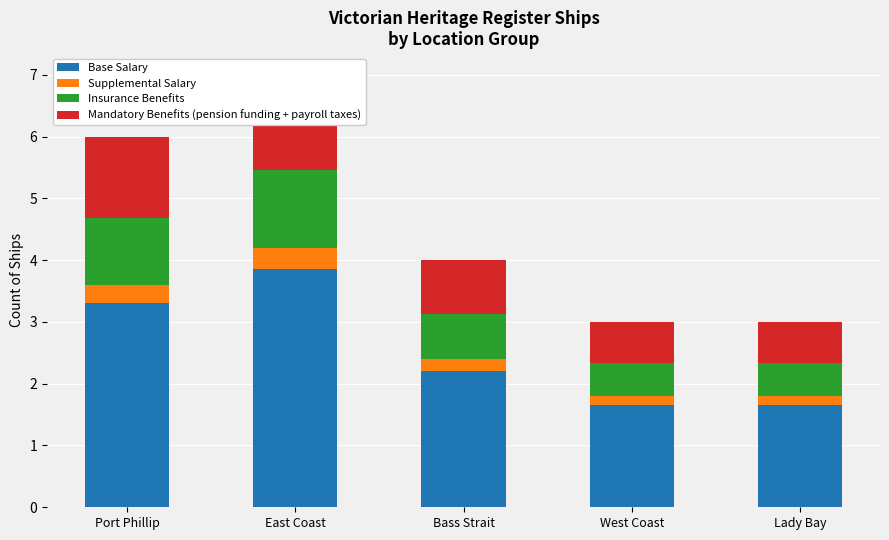

What is the label of the 1st bar from the right?

Lady Bay